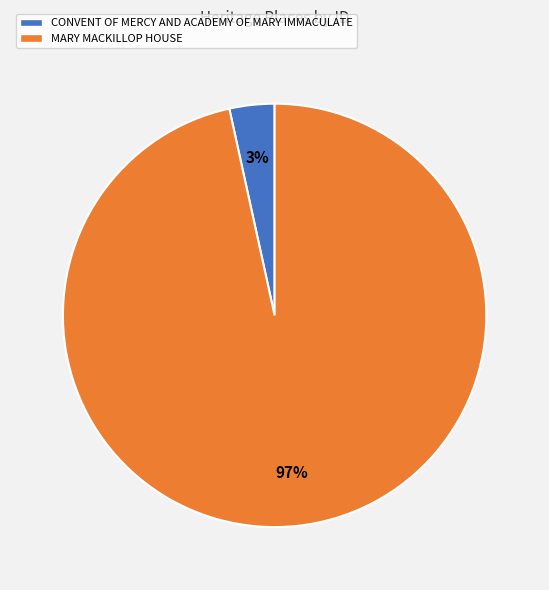

To the nearest percent, what percentage of the pie is MARY MACKILLOP HOUSE?

97%